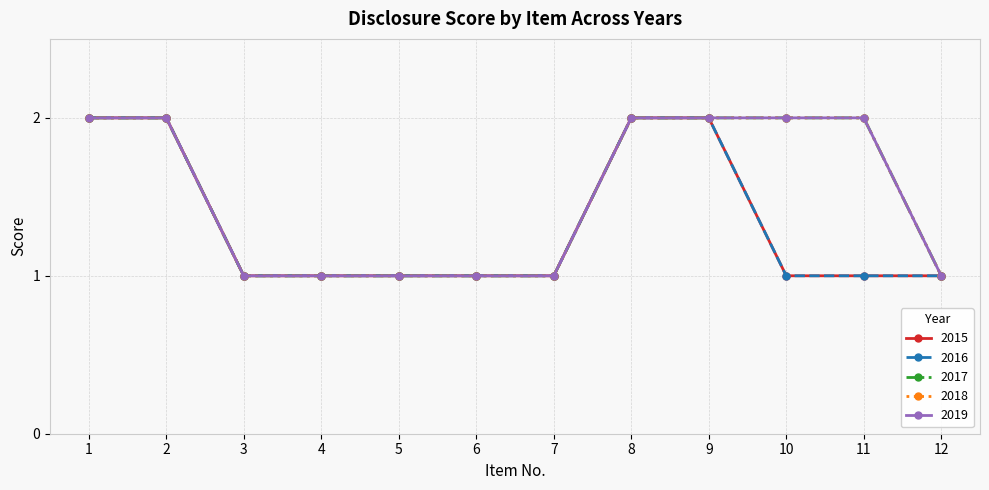

List the series in order of their peak value, lowest first.

2015, 2016, 2017, 2018, 2019